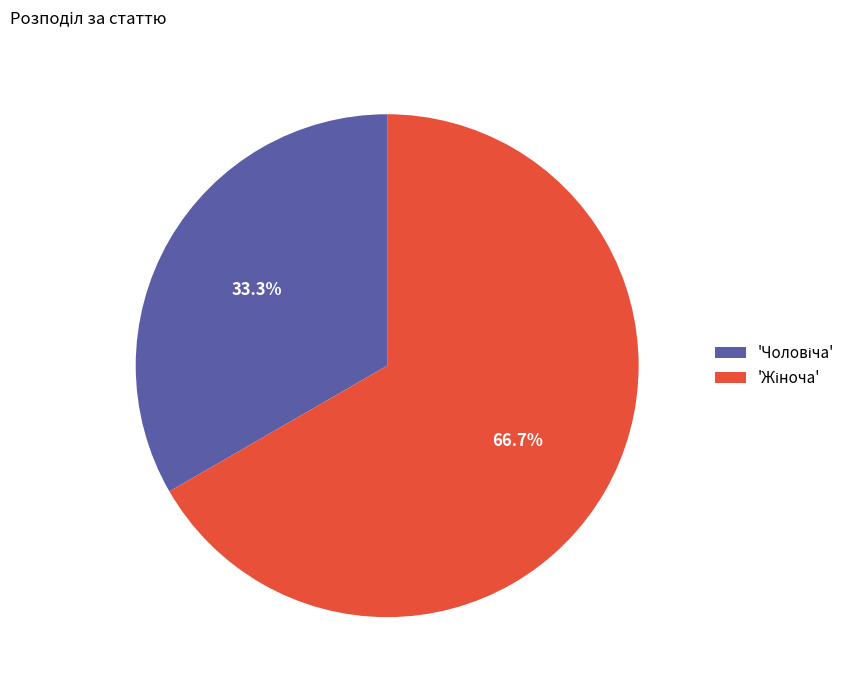

Is there a majority slice in this chart?

Yes